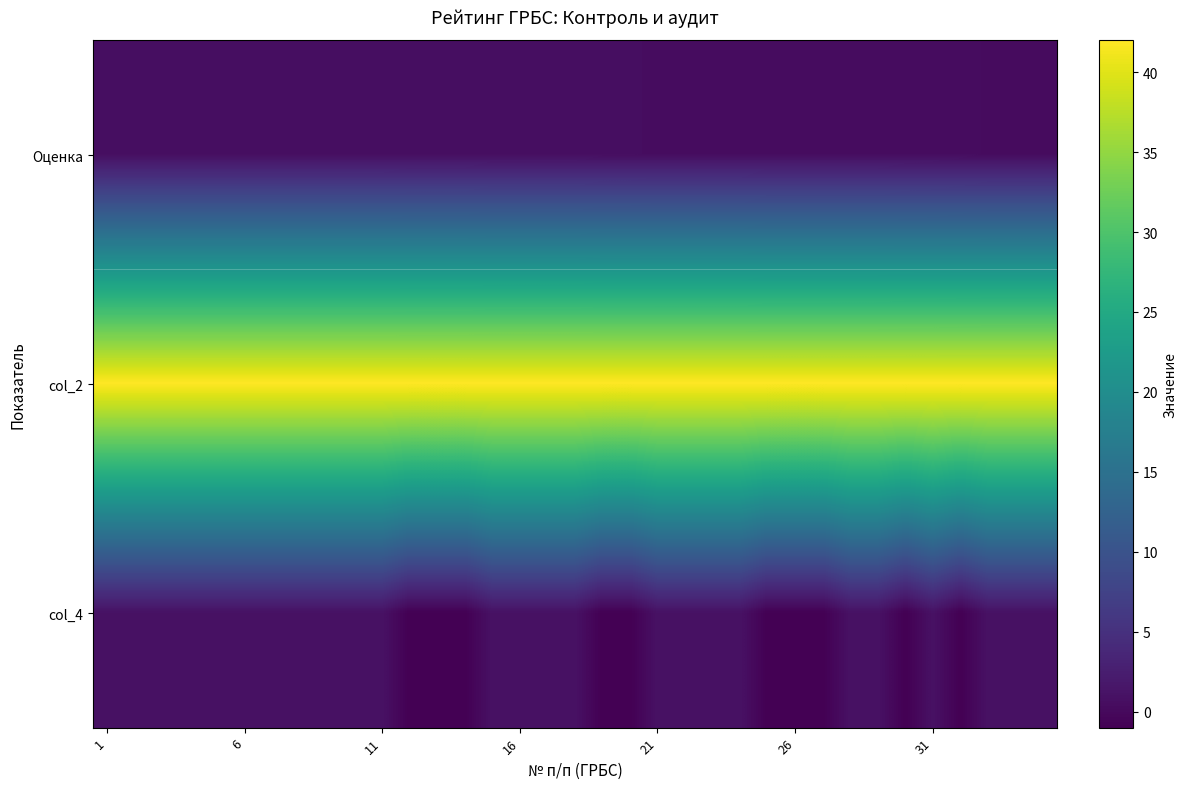

List the series in order of their peak value, highest first.

col_2, col_4, Оценка